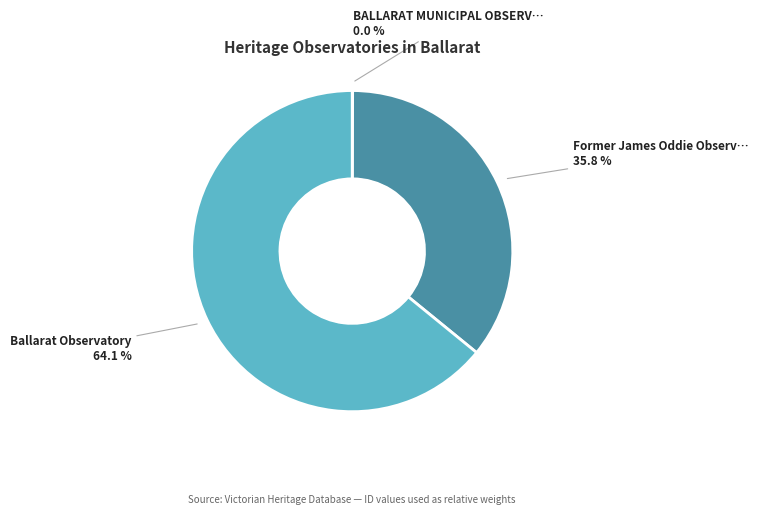

Is there a majority slice in this chart?

Yes